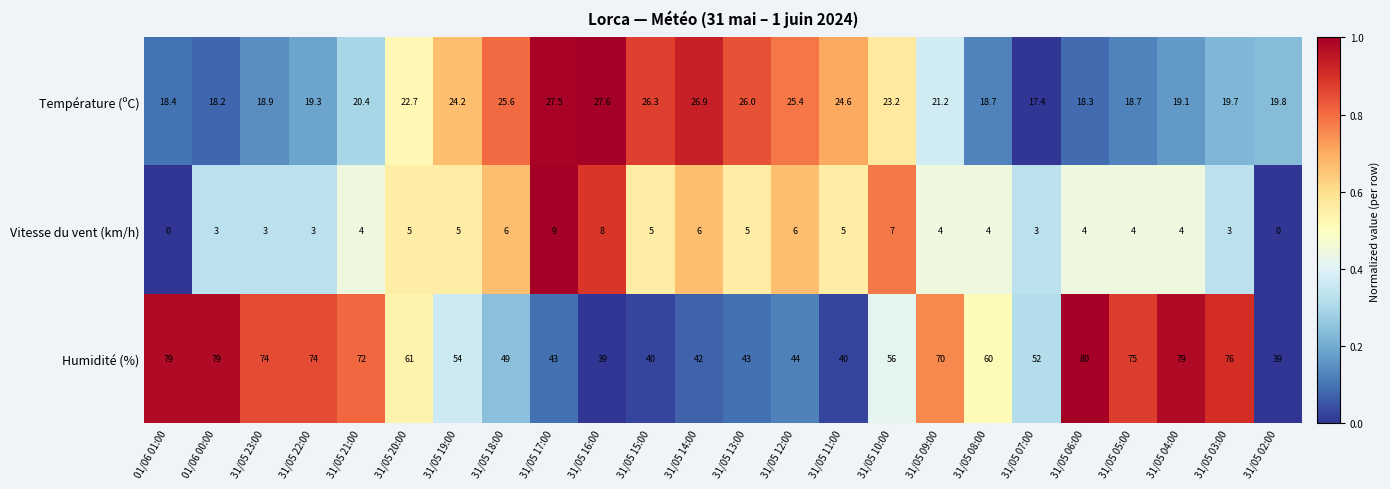

What is the greatest value displayed?

80.0